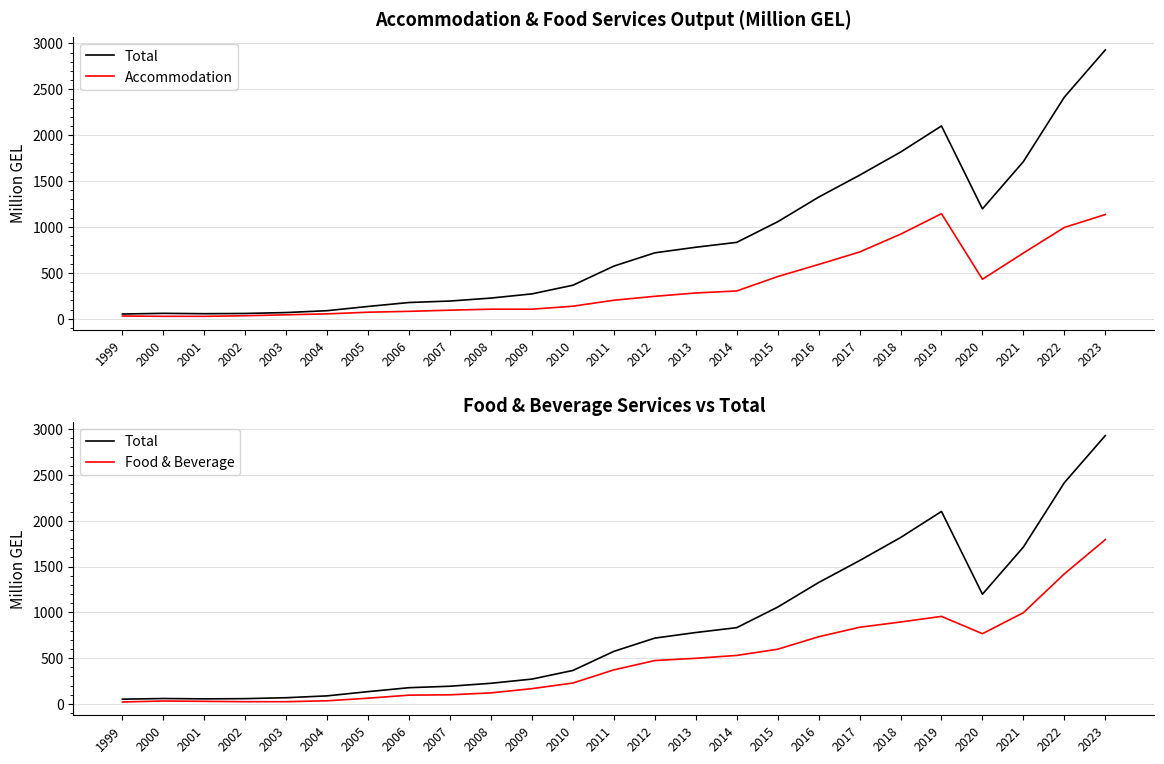

What is the difference between the highest and lowest values at 2009?

167.0